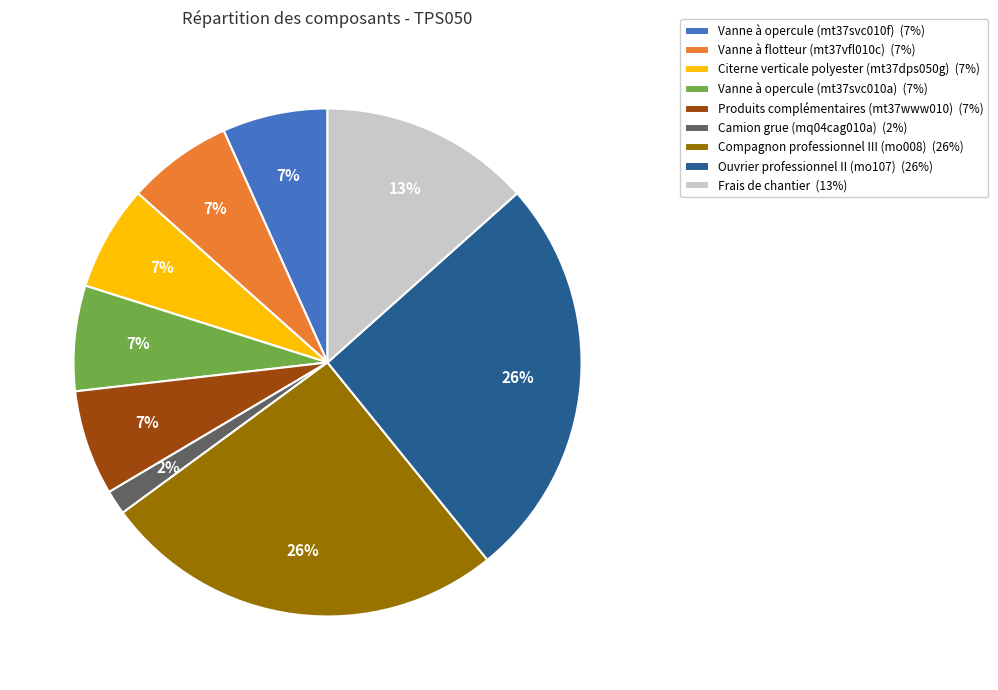

How many segments does this pie chart have?

9